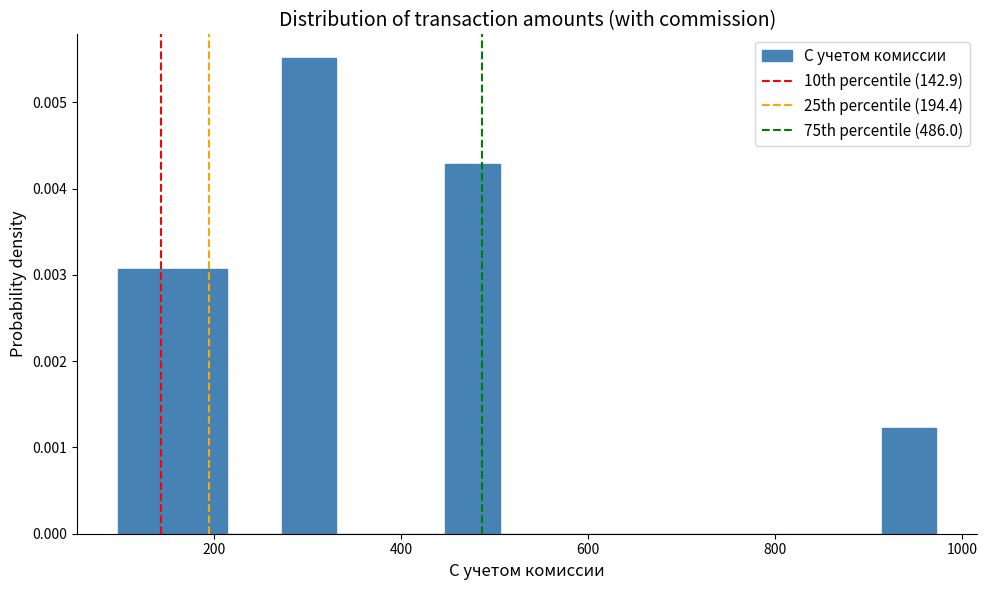

Read against the x-axis, roughly where is the centre of the tallest bar?

300